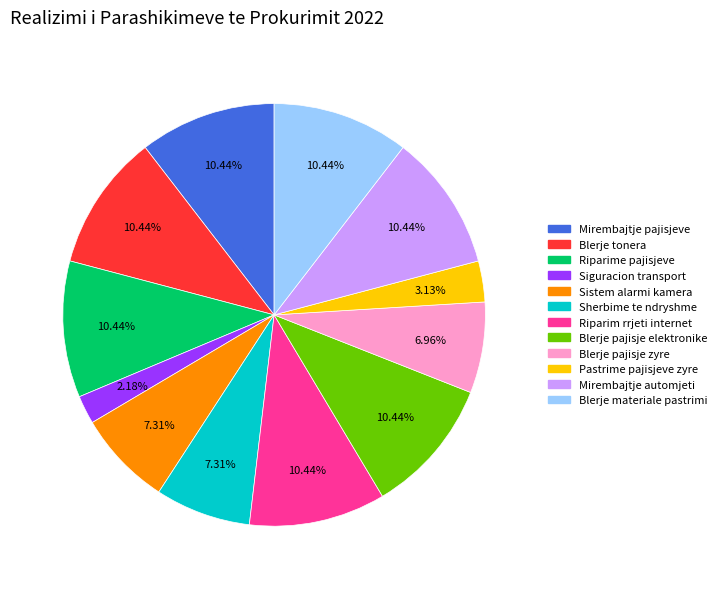

Is there a majority slice in this chart?

No